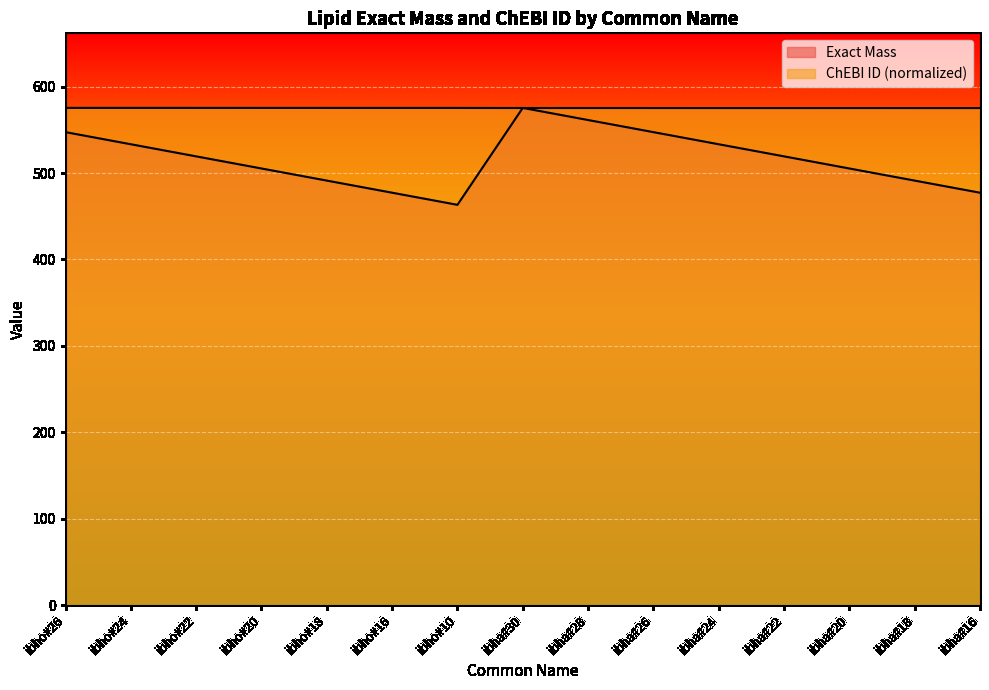

What is the average value of the ChEBI ID series?

575.3